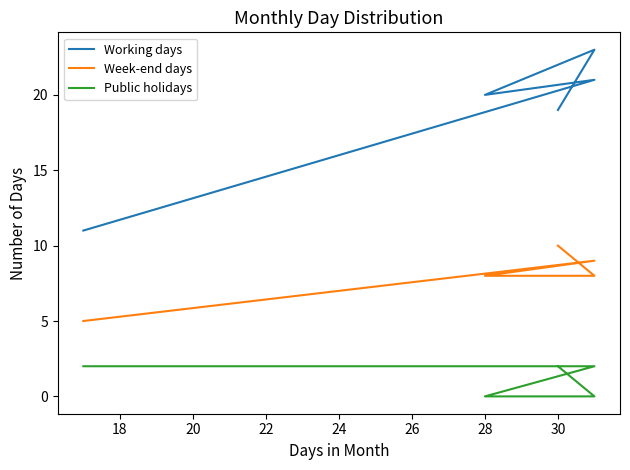

What are all the series names shown in the legend?

Working days, Week-end days, Public holidays